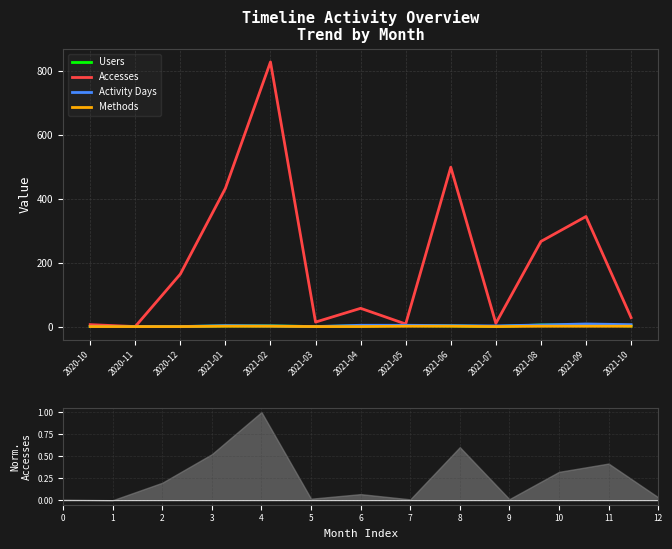

True or false: Methods has a value of 1 at 2020-11.

False